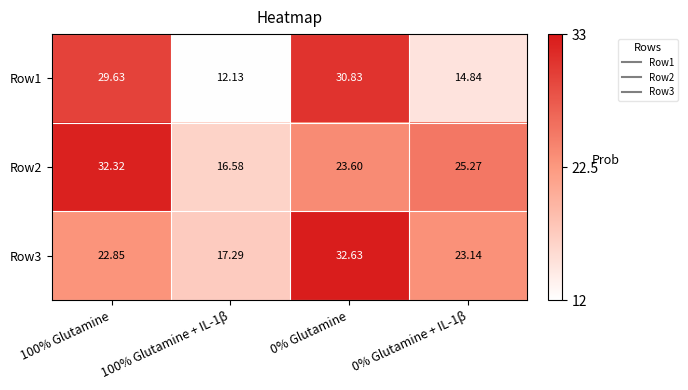

How many categories are shown in the chart?

4